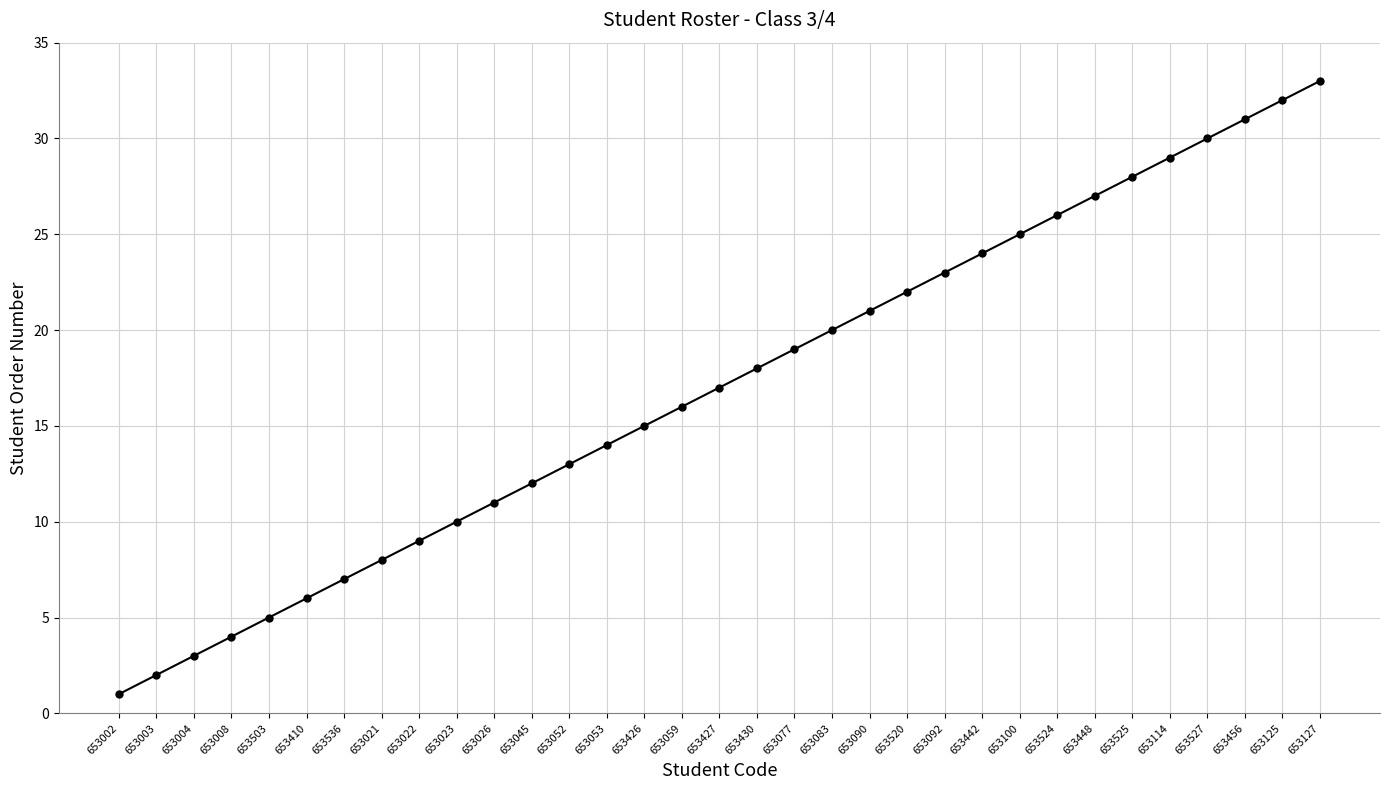

True or false: the data shows 22 at 653127.

False